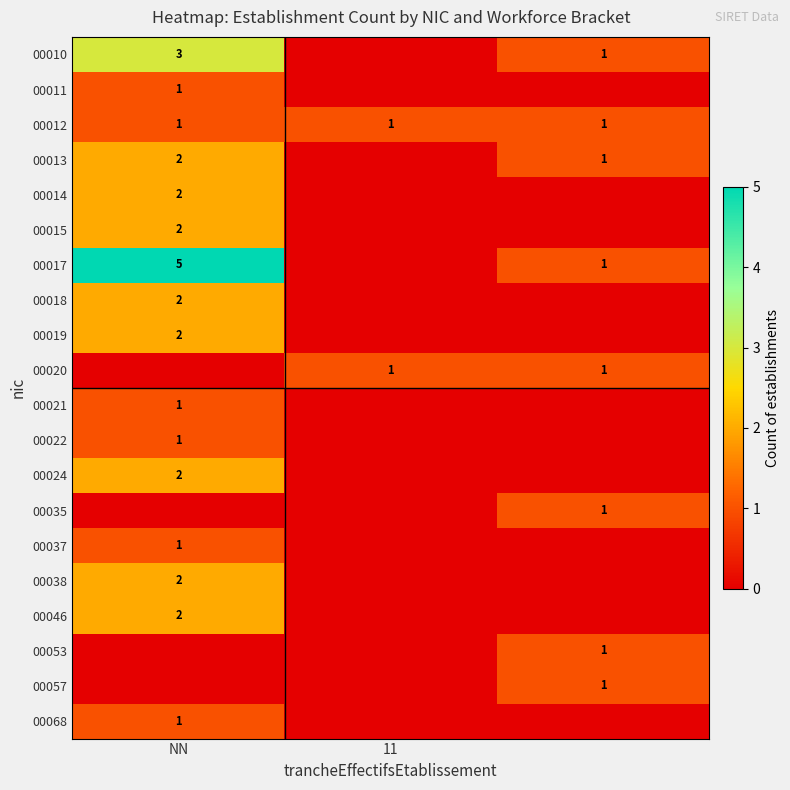

At which category is the sum across all series the highest?

NN